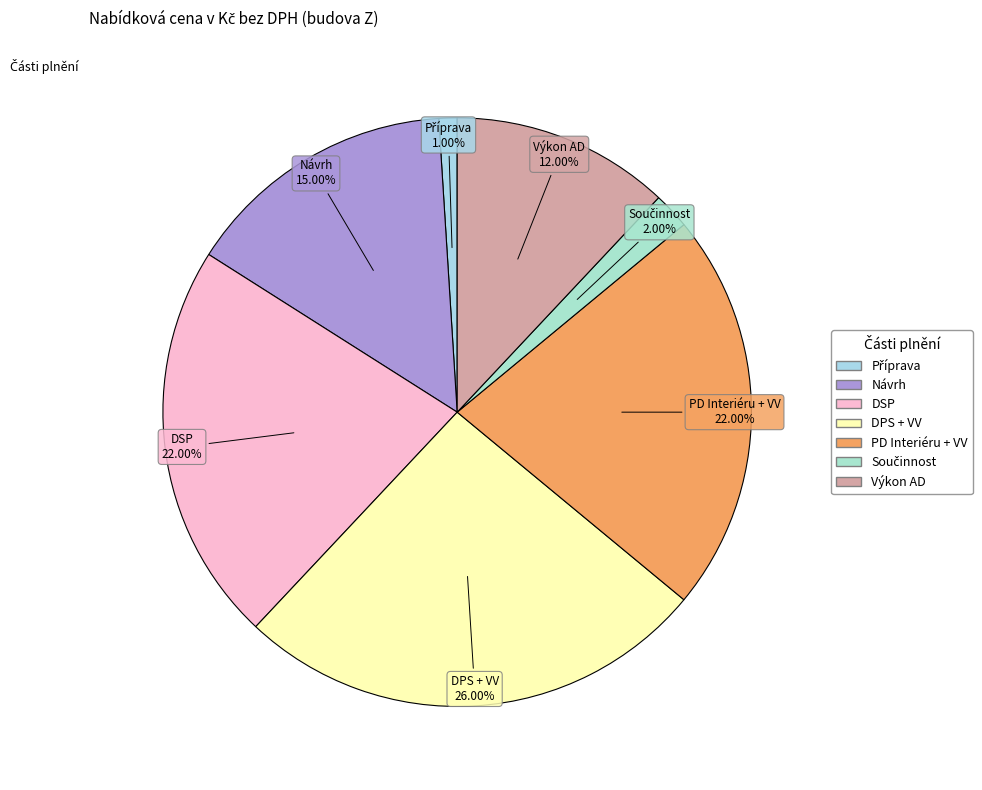

Is there any slice that represents more than half of the pie?

No